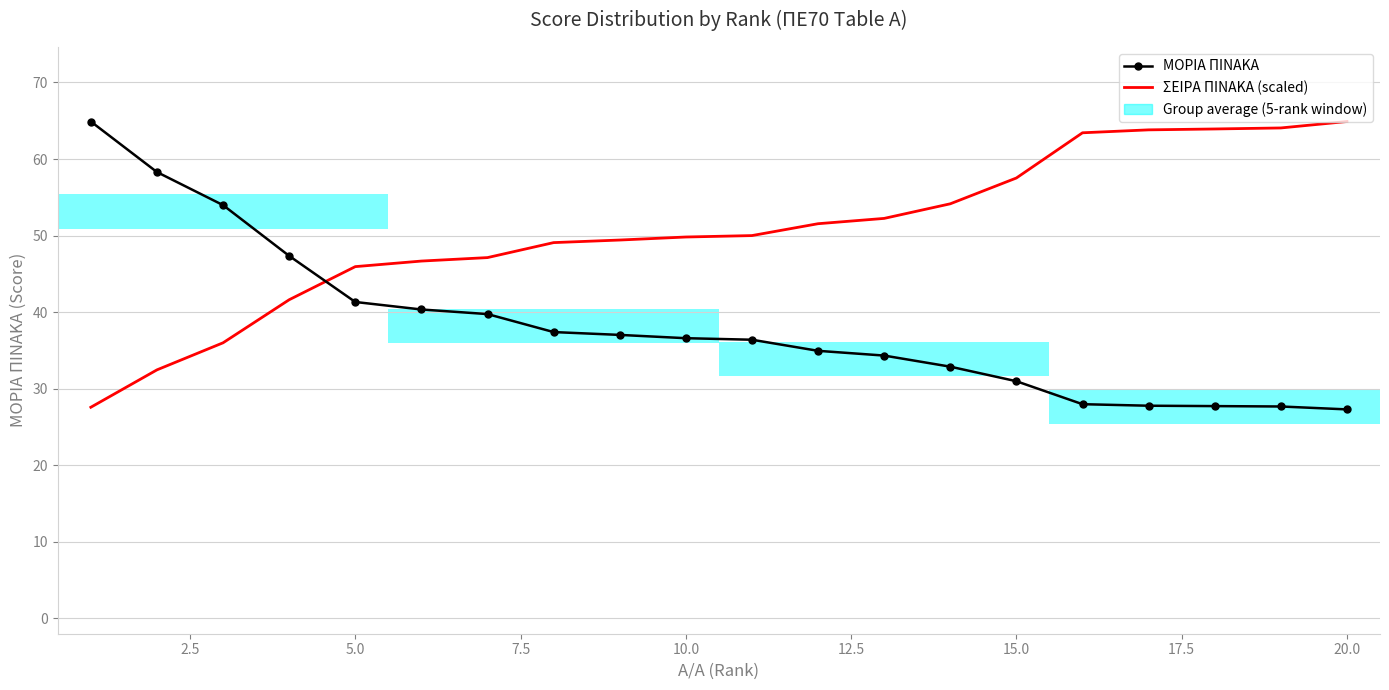

Reading right to left, extract all data points from this chart.

ΜΟΡΙΑ ΠΙΝΑΚΑ: 27.3	27.7	27.7	27.8	28.0	31.0	32.9	34.3	35.0	36.4	36.6	37.0	37.4	39.8	40.4	41.3	47.4	54.0	58.3	64.9
ΣΕΙΡΑ ΠΙΝΑΚΑ (scaled): 64.9	64.1	63.9	63.8	63.4	57.5	54.2	52.2	51.6	50.0	49.8	49.4	49.1	47.1	46.7	45.9	41.6	36.0	32.5	27.6